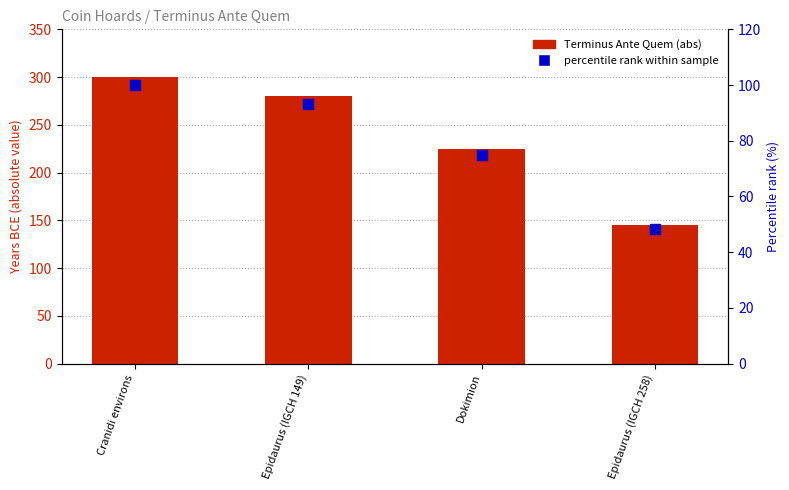

What is the total value across all series at Epidaurus (IGCH 149)?

373.3